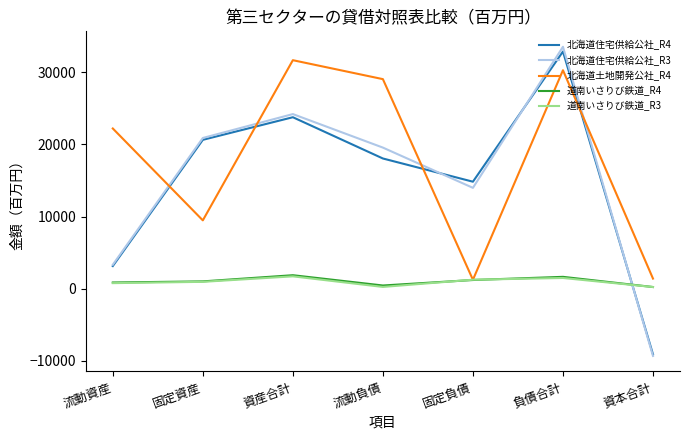

What is the difference between the maximum and minimum values in the 北海道住宅供給公社_R3 series?

42870